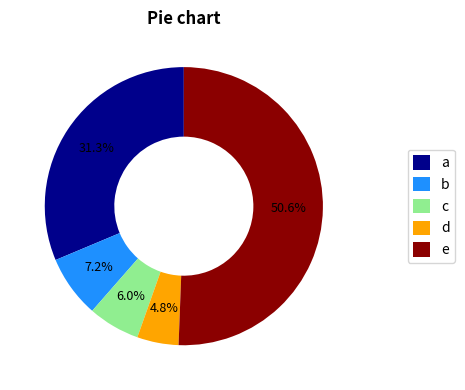

How much of the chart is everything except b?

92.8%